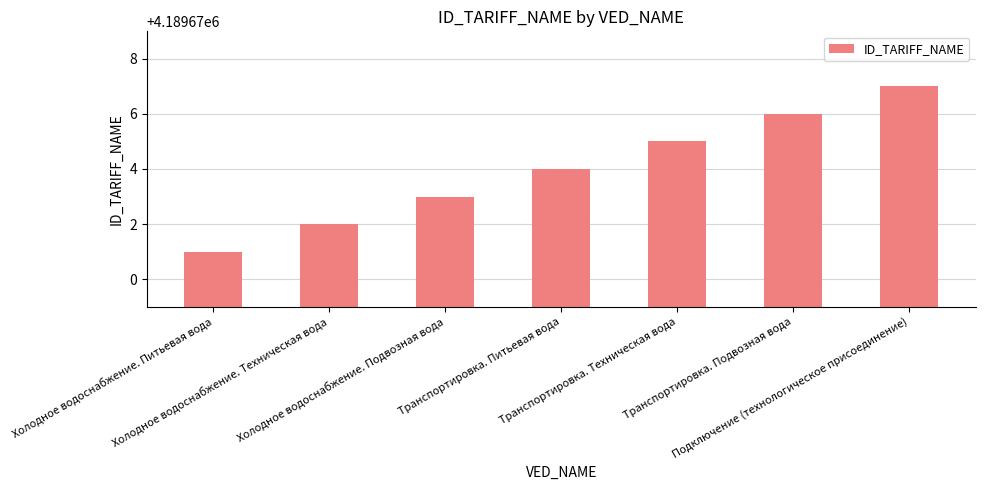

List the labels in order of value, smallest first.

Холодное водоснабжение. Питьевая вода, Холодное водоснабжение. Техническая вода, Холодное водоснабжение. Подвозная вода, Транспортировка. Питьевая вода, Транспортировка. Техническая вода, Транспортировка. Подвозная вода, Подключение (технологическое присоединение)